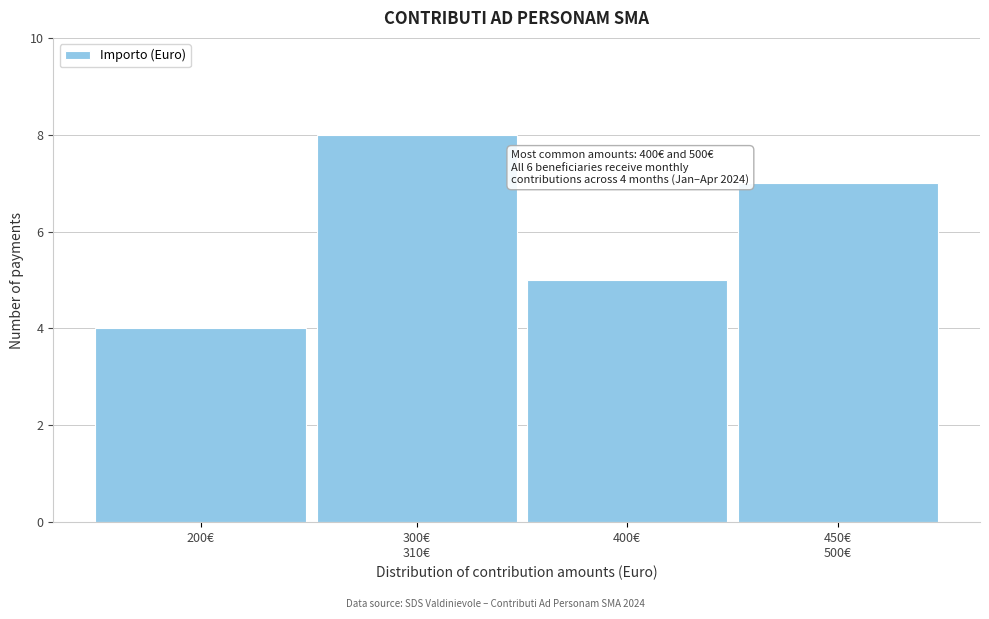

Reading left to right, list all the values displayed in this chart.

4	8	5	7